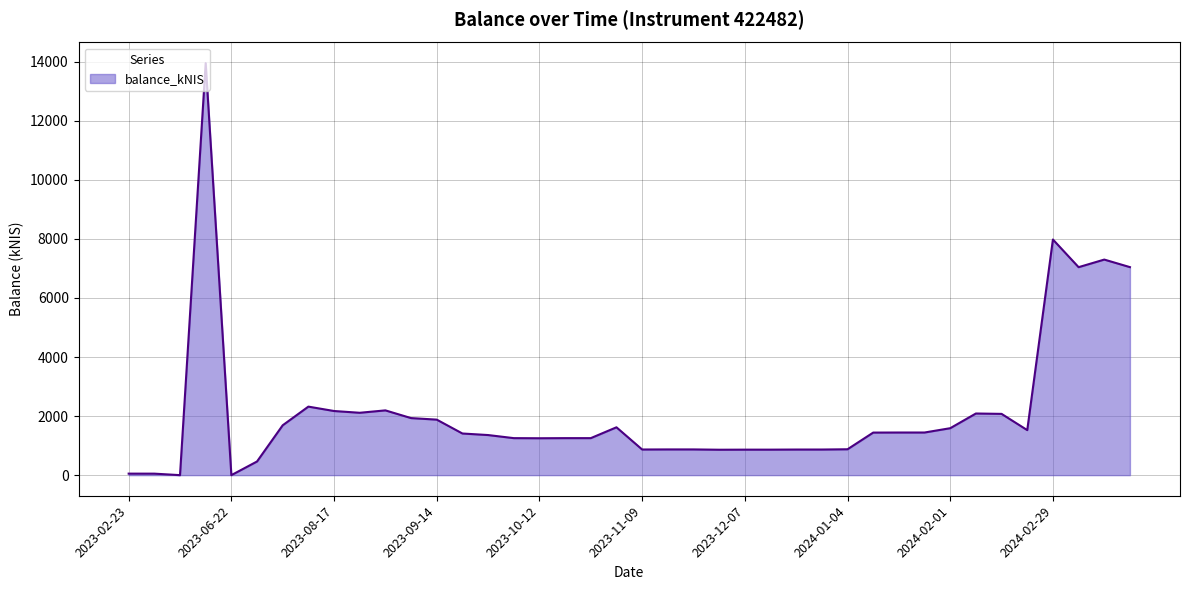

What is the maximum value shown in the chart?

13951.5